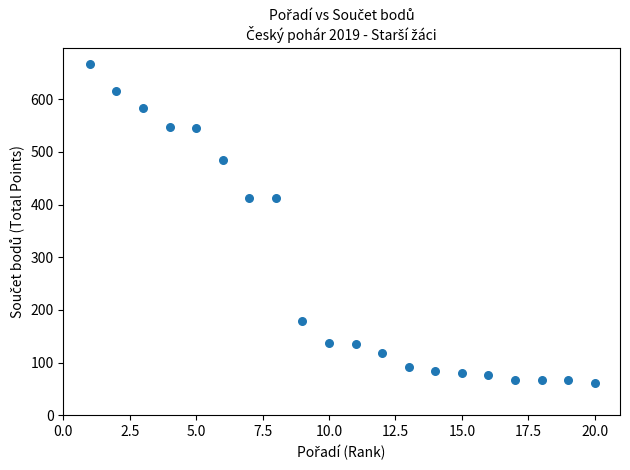

What is the range of X values (max minus min)?

19